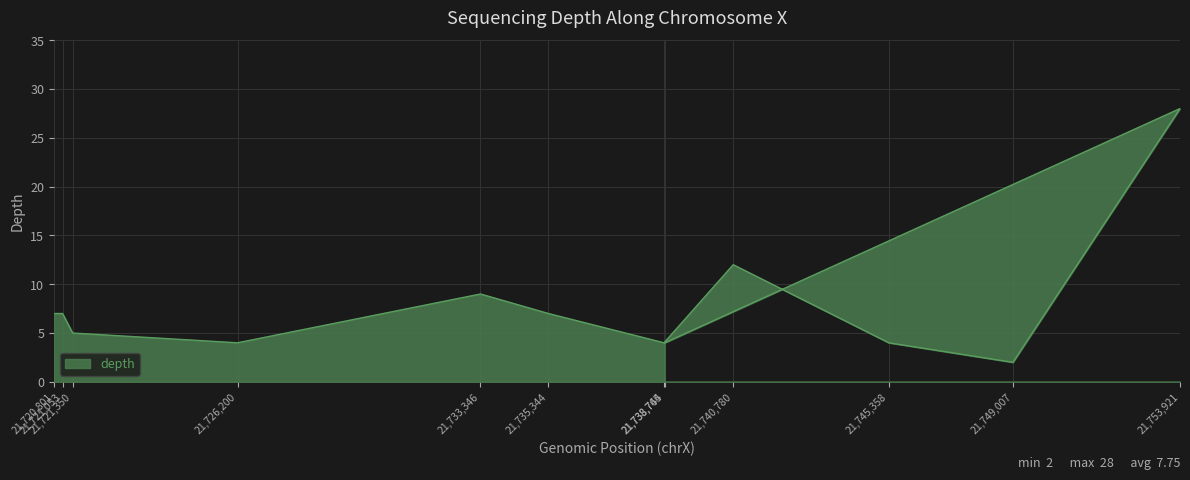

Reading left to right, what are all the values shown in this chart?

21720801=7	21721053=7	21721350=5	21726200=4	21733346=9	21735344=7	21738745=4	21740780=12	21745358=4	21749007=2	21753921=28	21738764=4